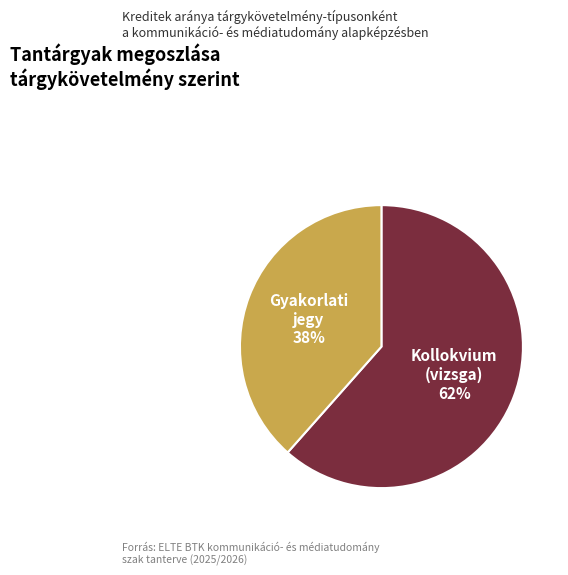

Is there any slice that represents more than half of the pie?

Yes